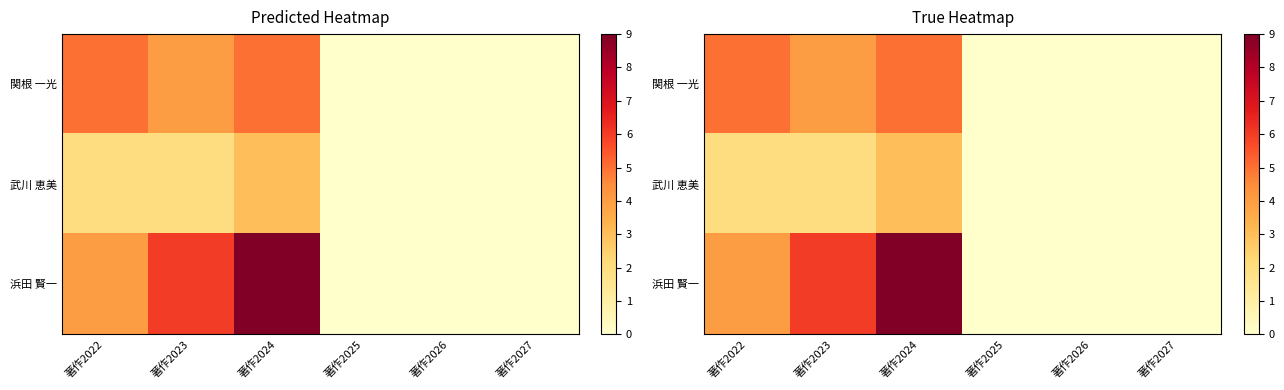

At which category is the sum across all series the highest?

著作2024